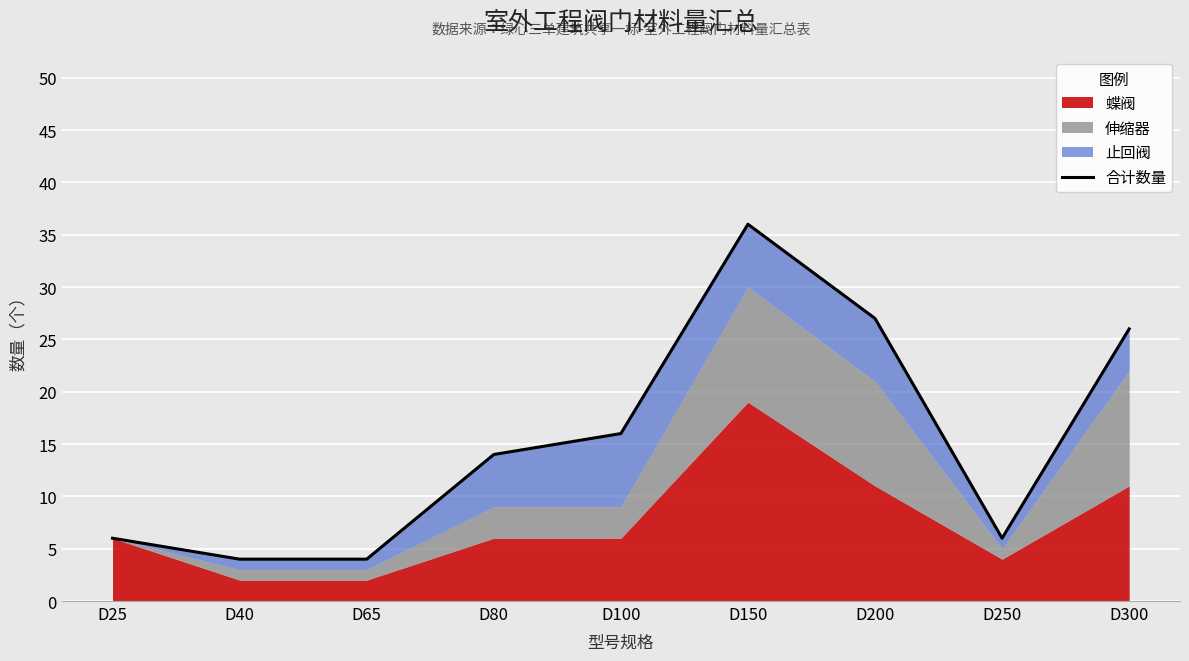

Where does the data first go above 14?

D100